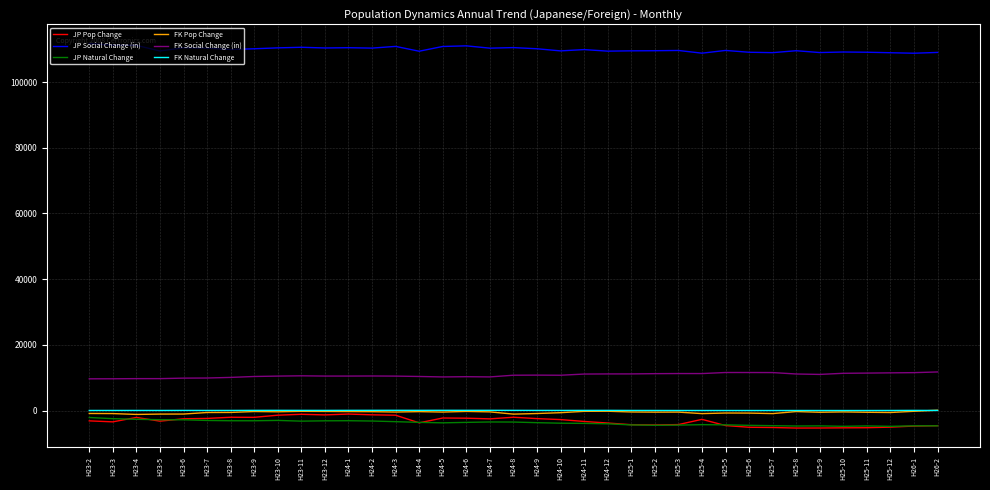

Read the JP Social Change (in) value at H25-5.

109611